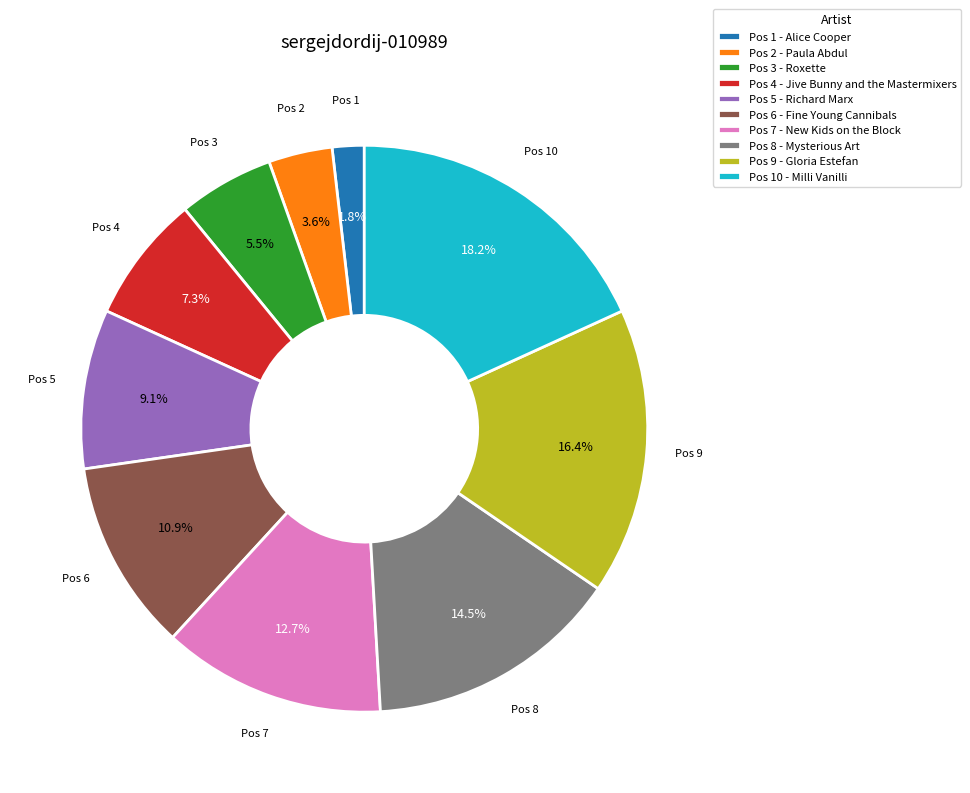

Which category has the biggest portion of the pie?

Pos 10 - Milli Vanilli